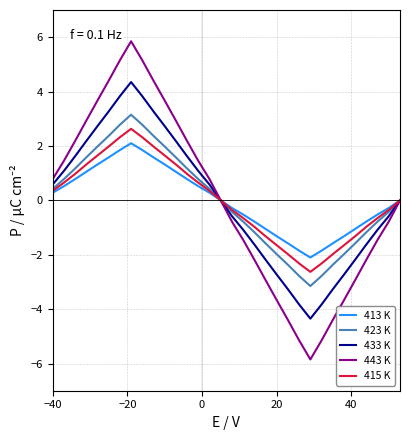

Which series has the largest range (max minus min)?

443 K